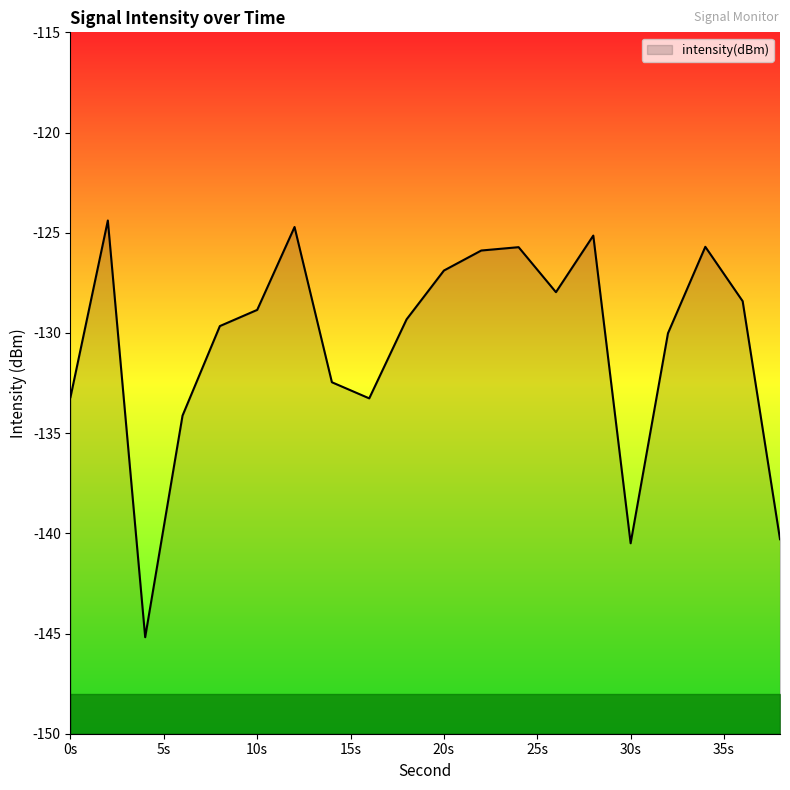

How many points are higher than both their immediate neighbors (excluding endpoints)?

5